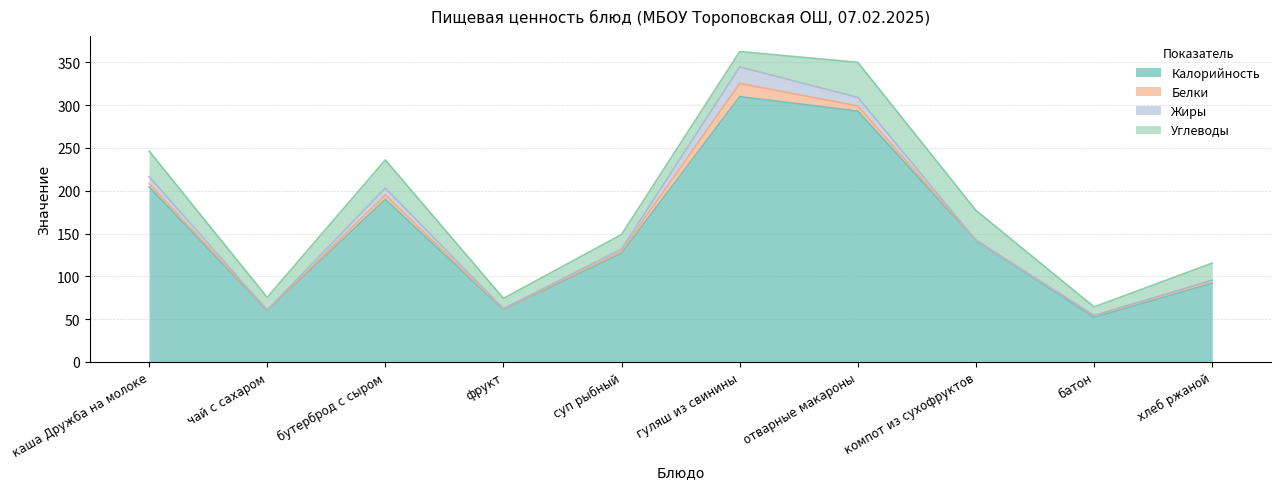

At which label is Жиры closest to 9?

каша Дружба на молоке